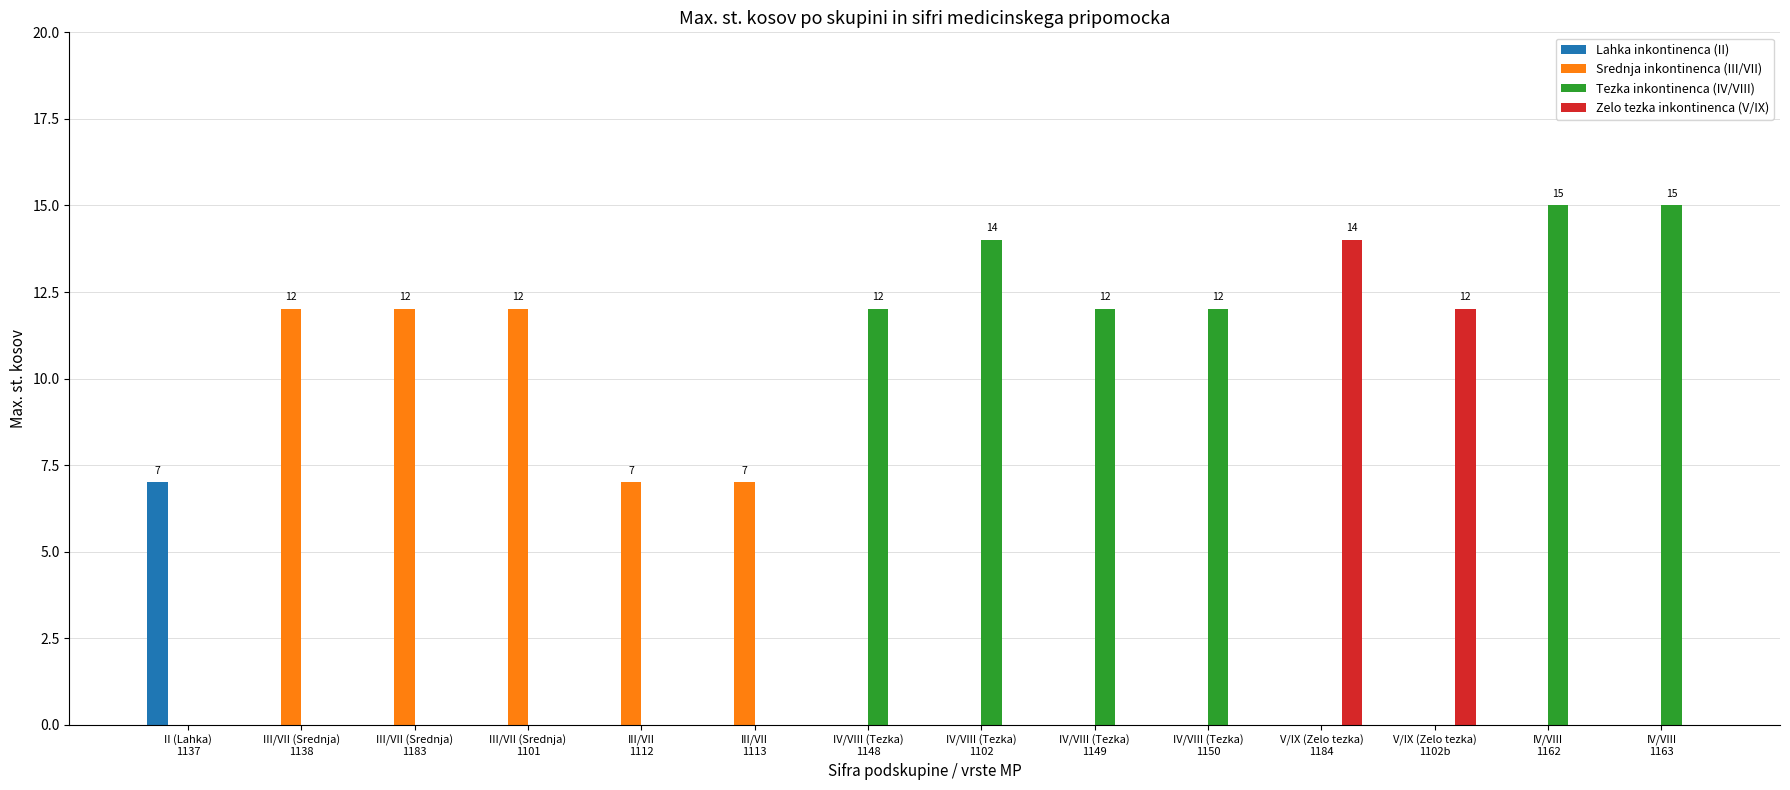

Which series has the widest spread of values?

Tezka inkontinenca (IV/VIII)